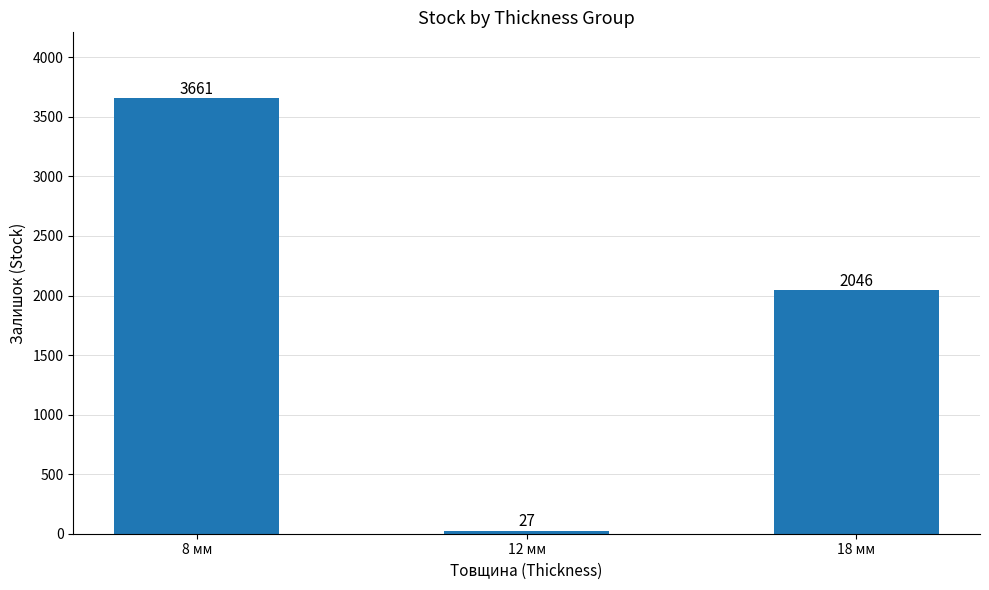

Which has a higher value, 18 мм or 12 мм?

18 мм